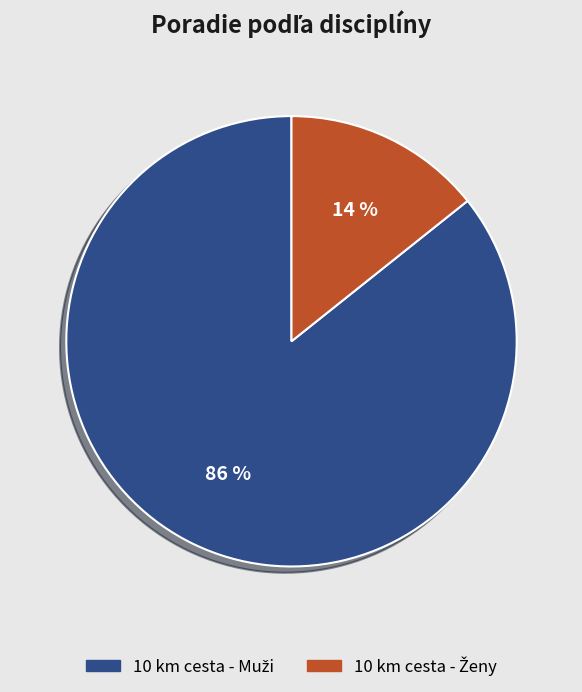

Is there a majority slice in this chart?

Yes